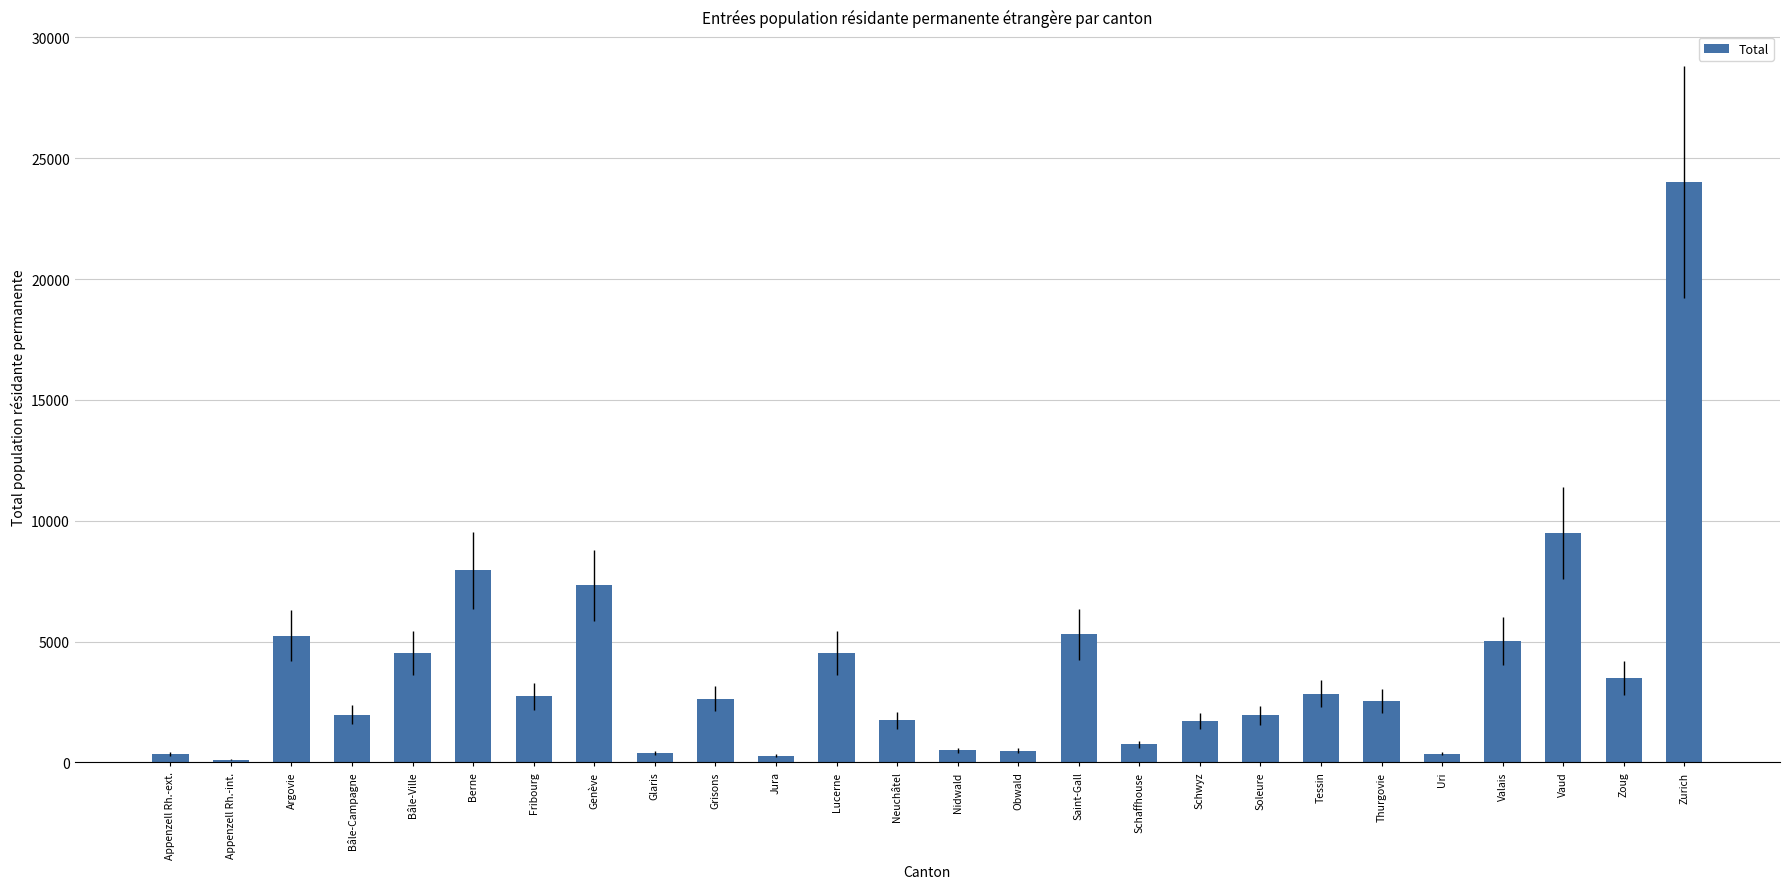

Which category has the highest value across all series?

Zurich